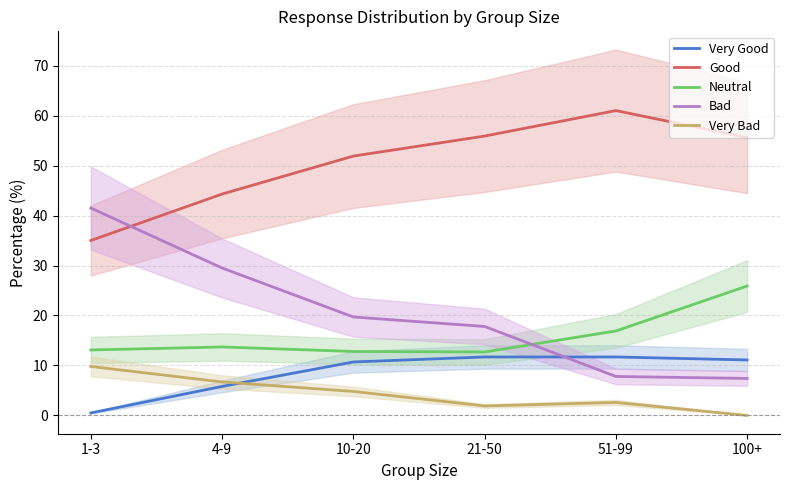

What is the label of the 5th point from the right?

4-9